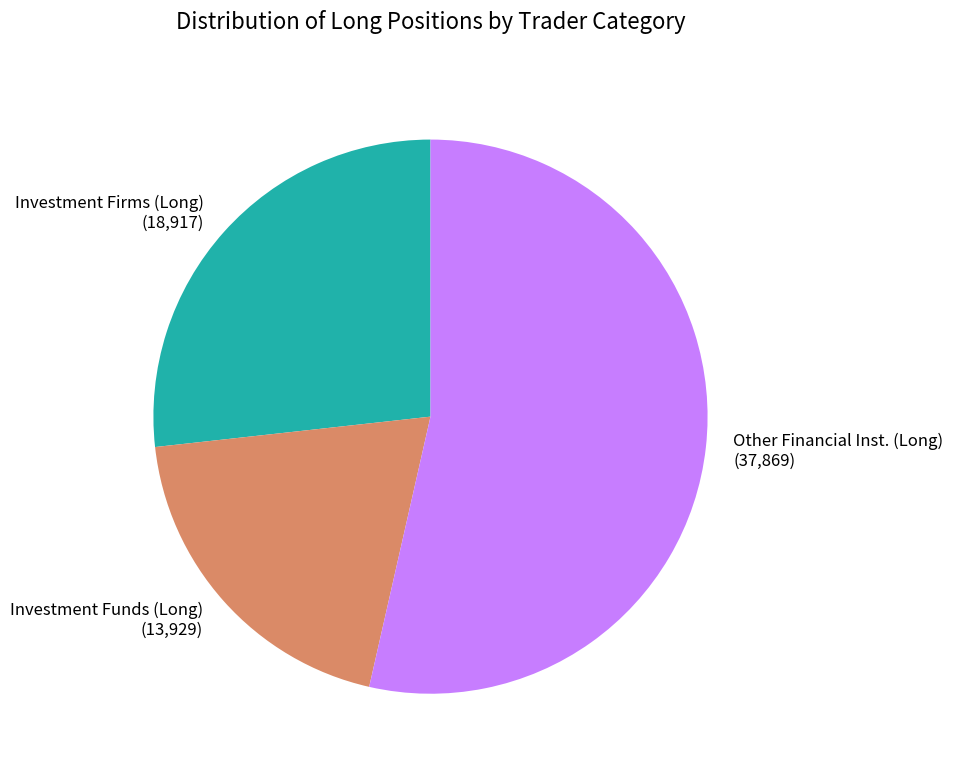

Is there any slice that represents more than half of the pie?

Yes